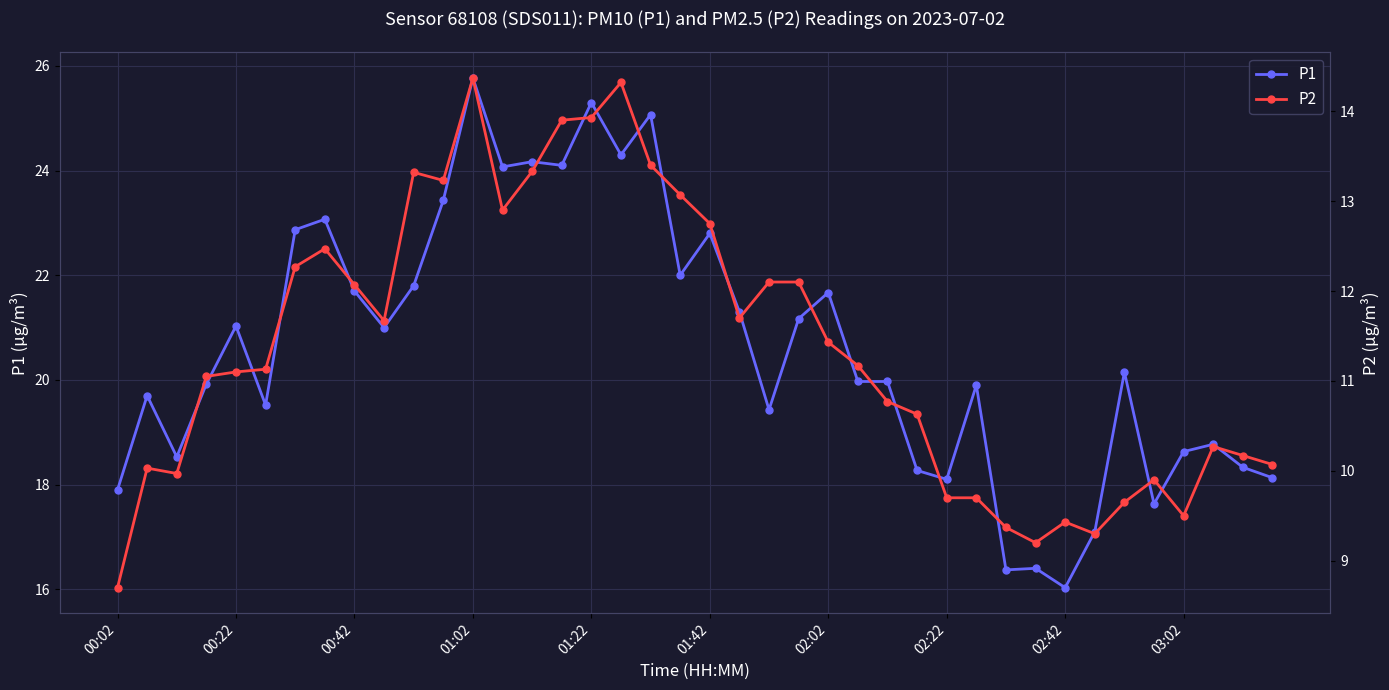

What is the minimum value shown in the chart?

8.7